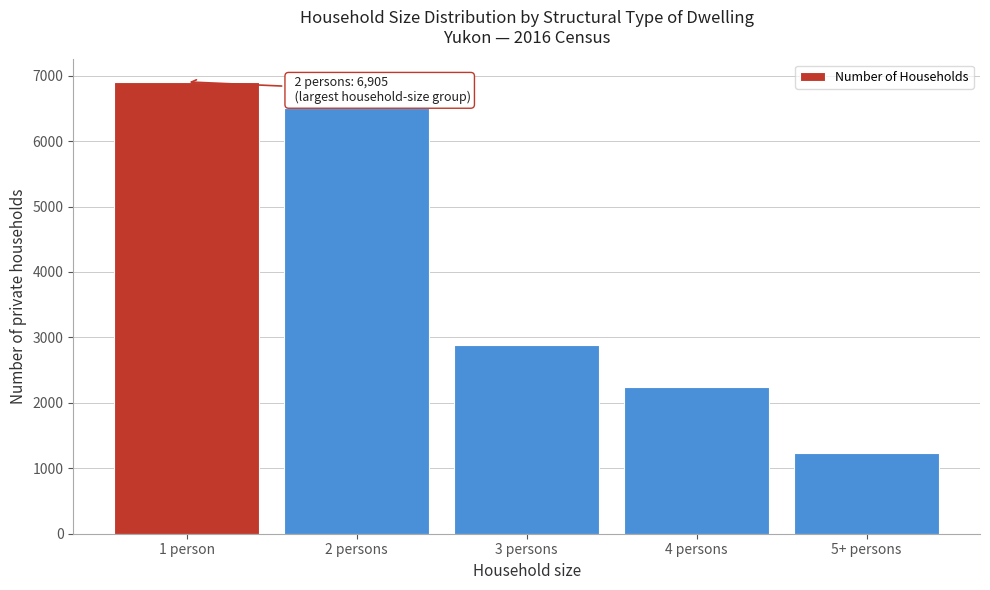

Reading left to right, what are all the values shown in this chart?

1 person=6905	2 persons=6500	3 persons=2885	4 persons=2240	5+ persons=1230